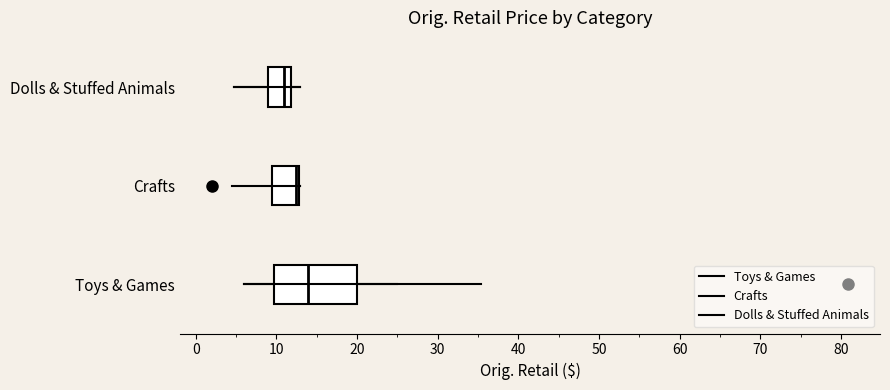

Reading bottom to top, transcribe this box plot: for each box, give where its median line is, the range the box spans, and where its two whiskers end, as read against the x-axis. The values are not printed on the chart, so give them approximately, as read against the axis.

Toys & Games: median 14, box 10 to 20, whiskers 6 to 25
Crafts: median 12, box 10 to 13, whiskers 10 to 13
Dolls & Stuffed Animals: median 11, box 9 to 12, whiskers 5 to 13